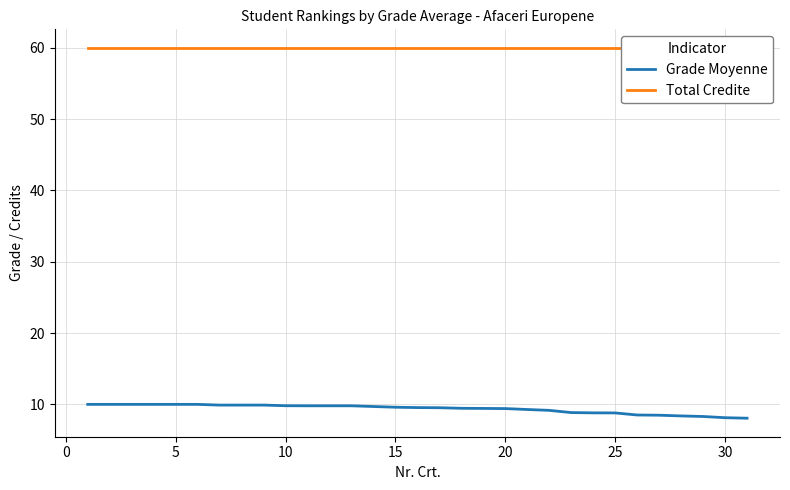

True or false: Grade Moyenne has a value of 5.6 at 20.

False